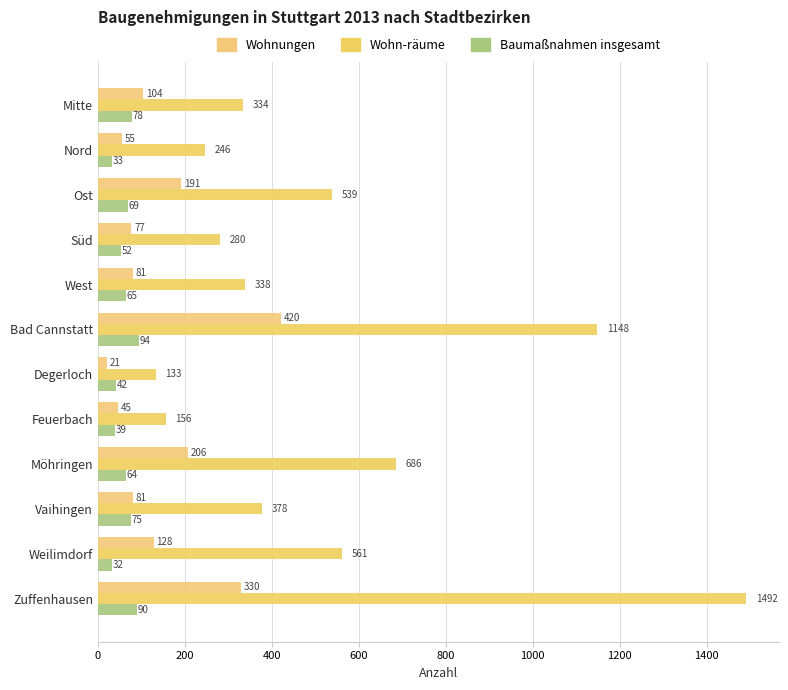

What is the minimum value shown in the chart?

21